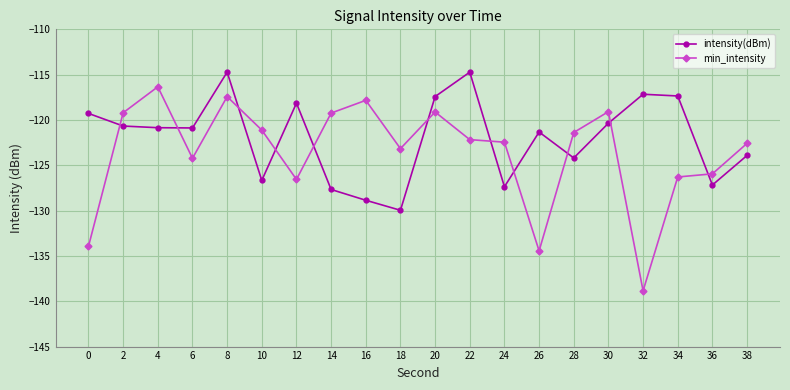

What is the spread (max minus min) of values at 24?

4.9